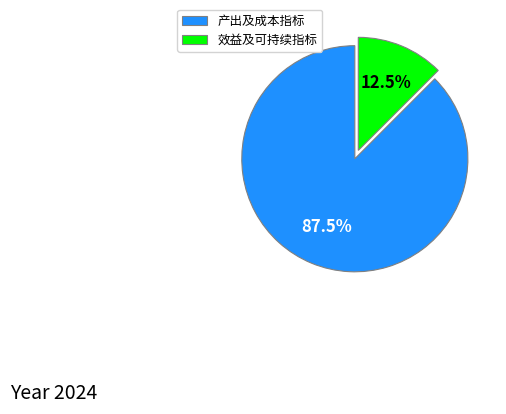

Which slice is the smallest?

效益及可持续指标